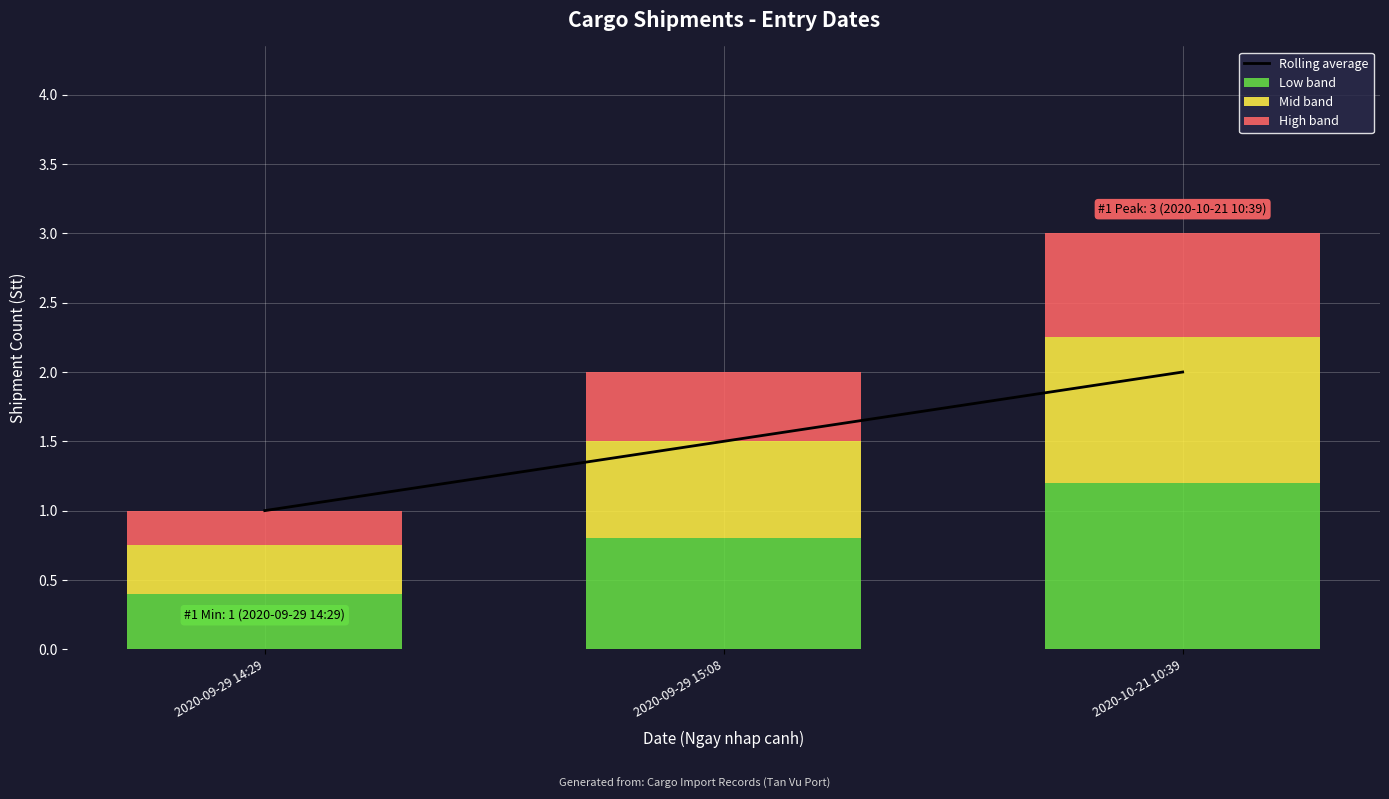

How many Rolling average values are between 1 and 2?

3